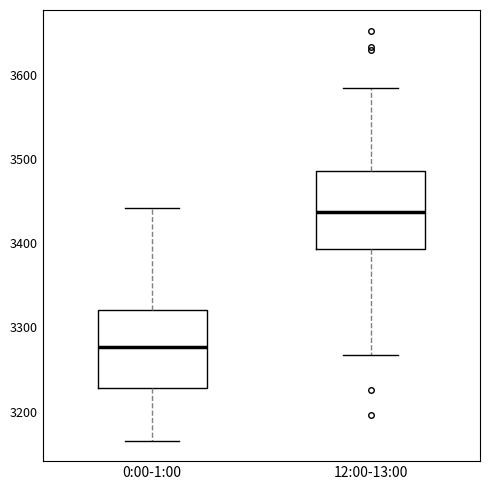

Reading left to right, transcribe this box plot: for each box, give where its median line is, the range the box spans, and where its two whiskers end, as read against the y-axis. The values are not printed on the chart, so give them approximately, as read against the axis.

0:00-1:00: median 3280, box 3230 to 3320, whiskers 3170 to 3440
12:00-13:00: median 3440, box 3390 to 3490, whiskers 3270 to 3580